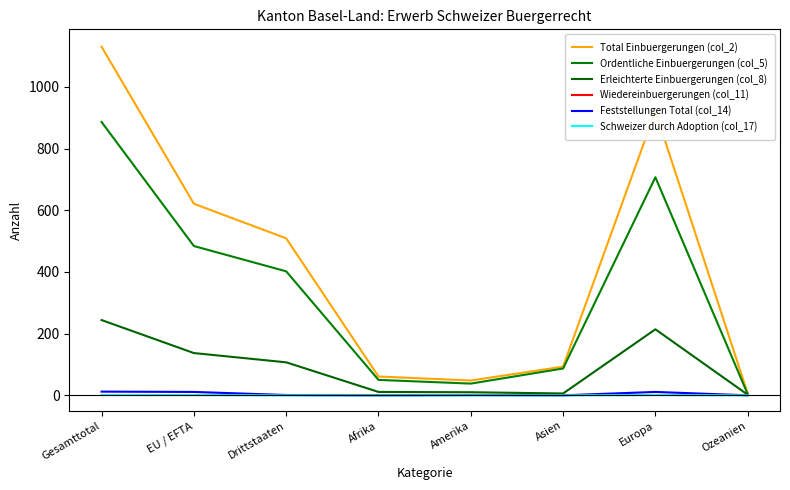

How many data points in Total Einbuergerungen (col_2) are above 509?

3